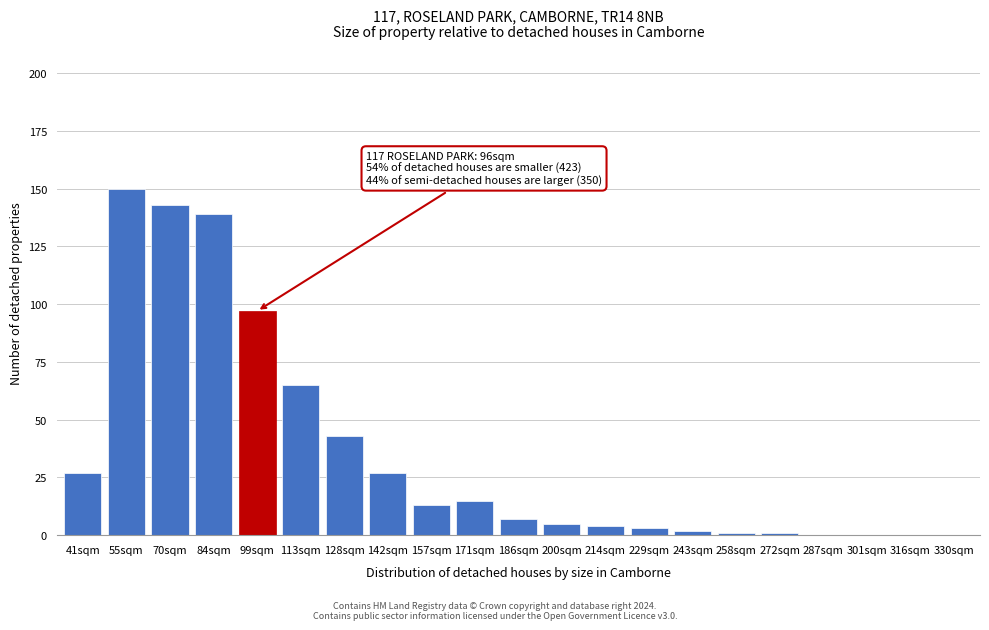

Reading right to left, what are all the values shown in this chart?

330sqm=0	316sqm=0	301sqm=0	287sqm=0	272sqm=1	258sqm=1	243sqm=2	229sqm=3	214sqm=4	200sqm=5	186sqm=7	171sqm=15	157sqm=13	142sqm=27	128sqm=43	113sqm=65	99sqm=97	84sqm=139	70sqm=143	55sqm=150	41sqm=27